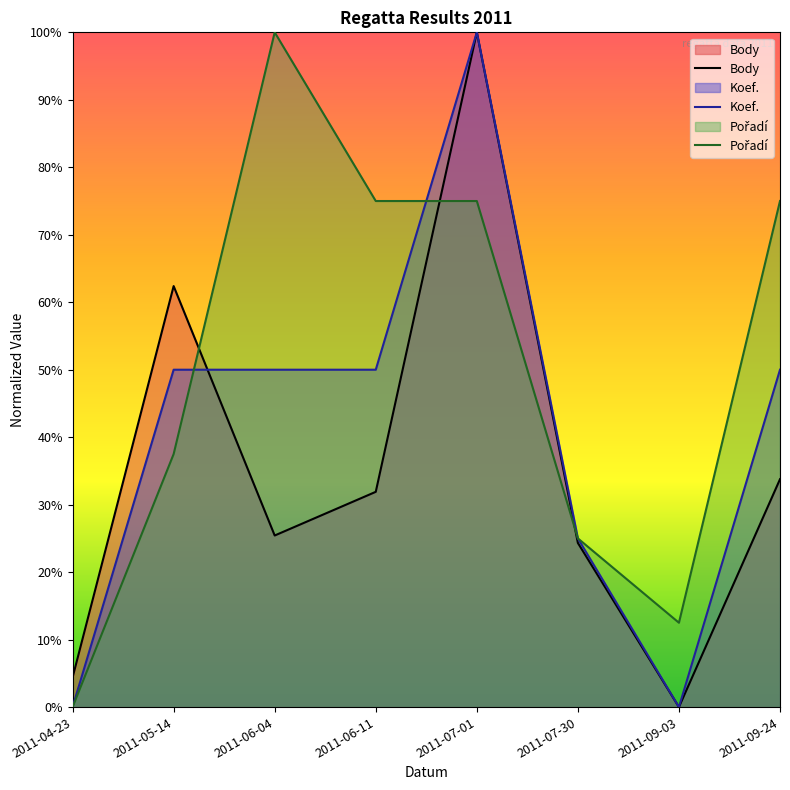

List the series in order of their overall mean, lowest first.

Body, Koef., Pořadí